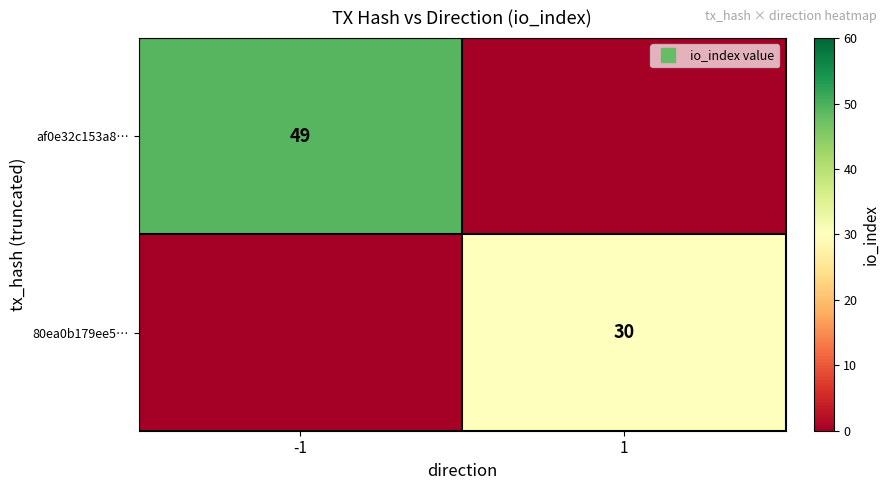

How many af0e32c153a8… values are between 0 and 49?

2